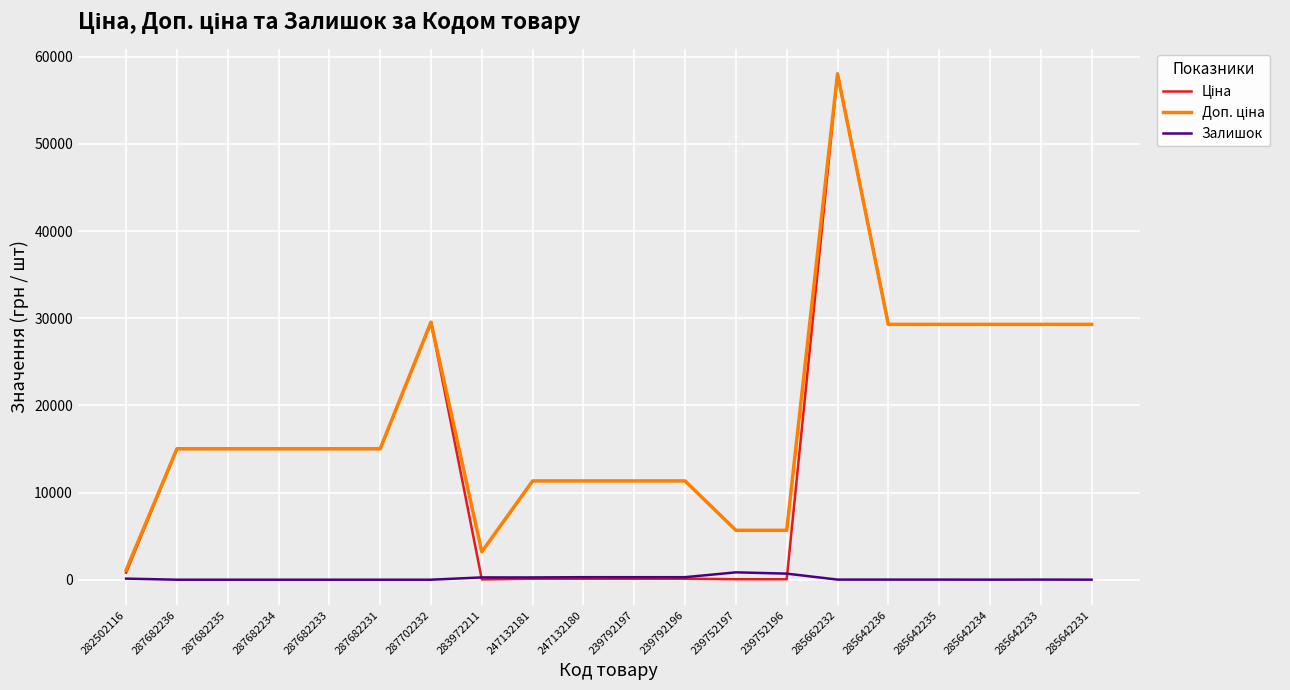

What position from the right is 285642233?

2